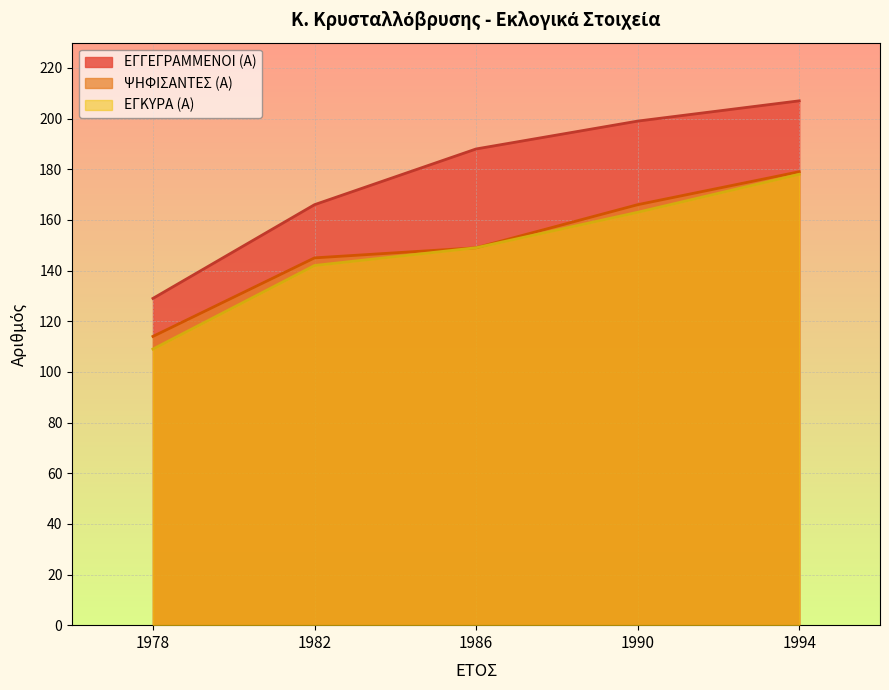

True or false: ΕΓΓΕΓΡΑΜΜΕΝΟΙ (Α) and ΕΓΚΥΡΑ (Α) intersect in this chart.

False